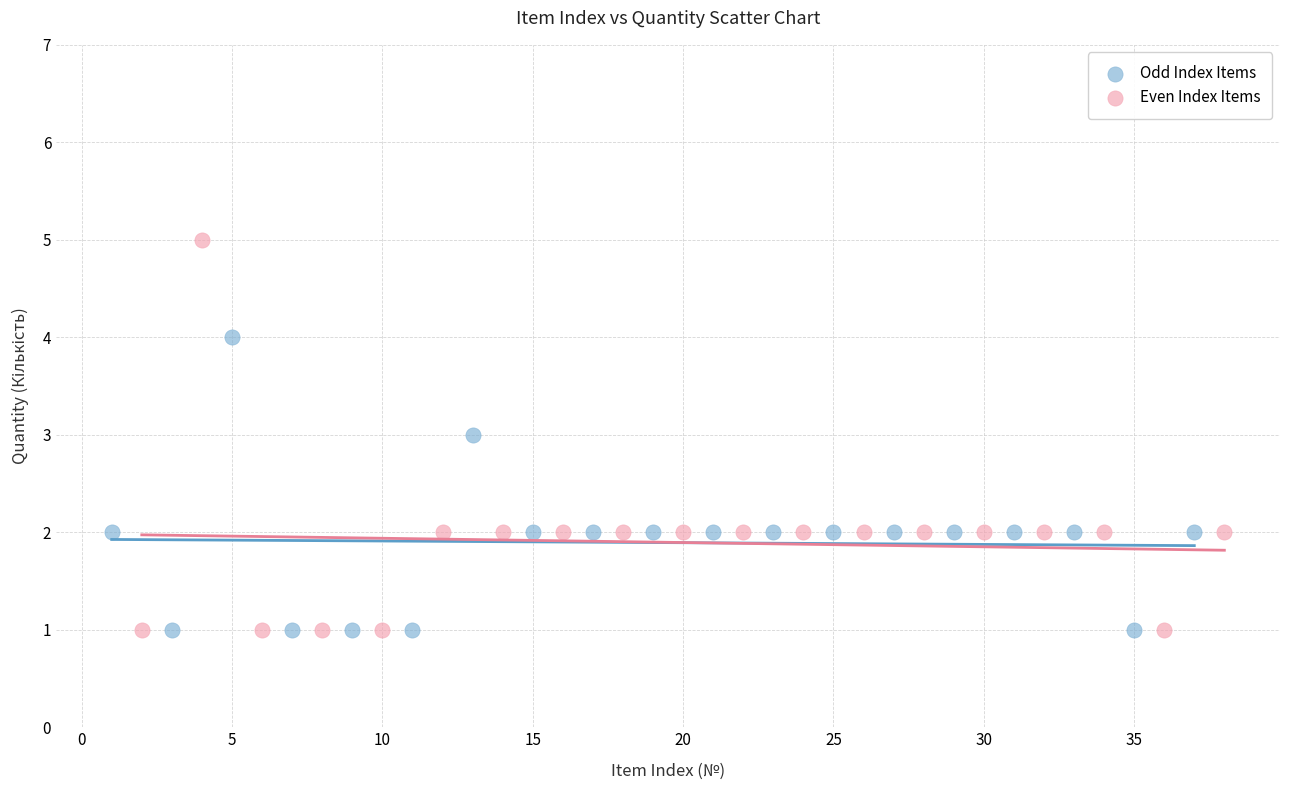

Which series has the widest spread of Y values?

Even Index Items